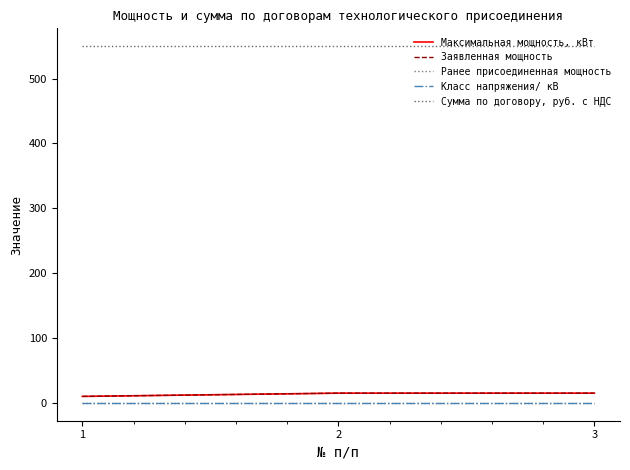

At which category does the chart reach its minimum across all series?

1